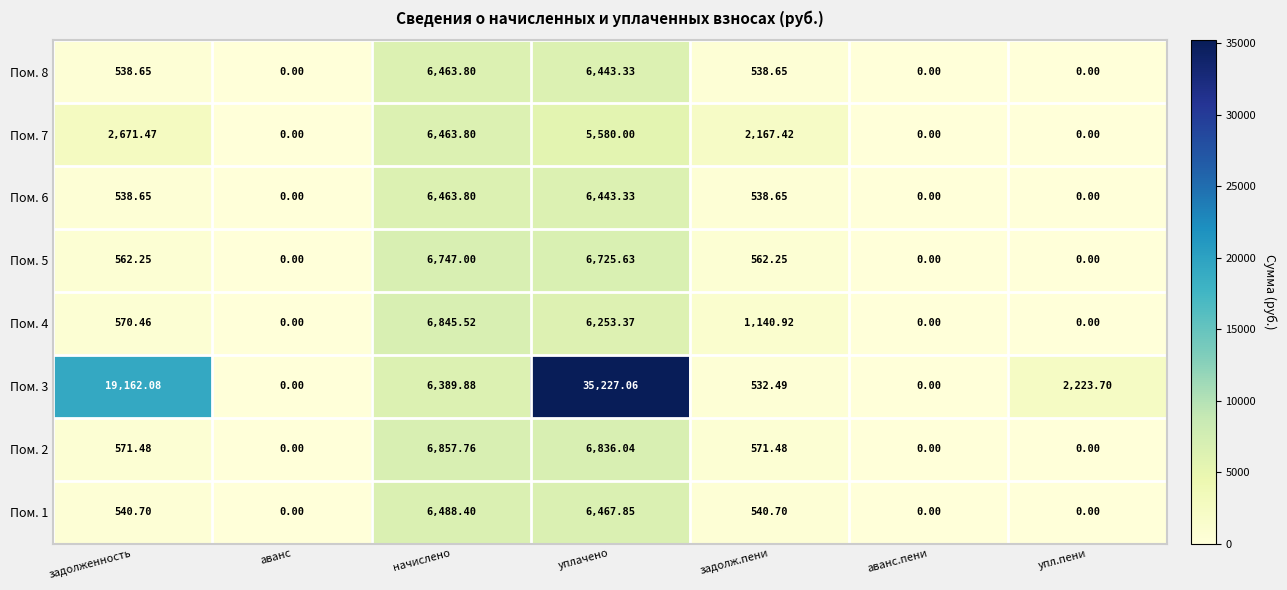

At which category is the sum across all series the highest?

уплачено